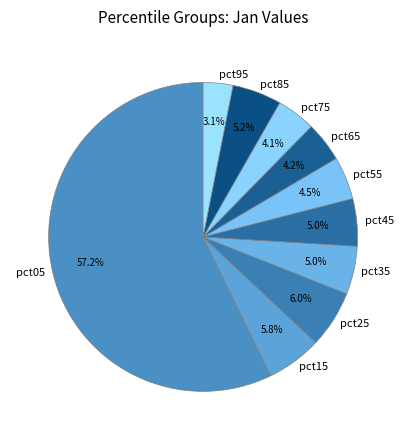

Which slice is the smallest?

pct95